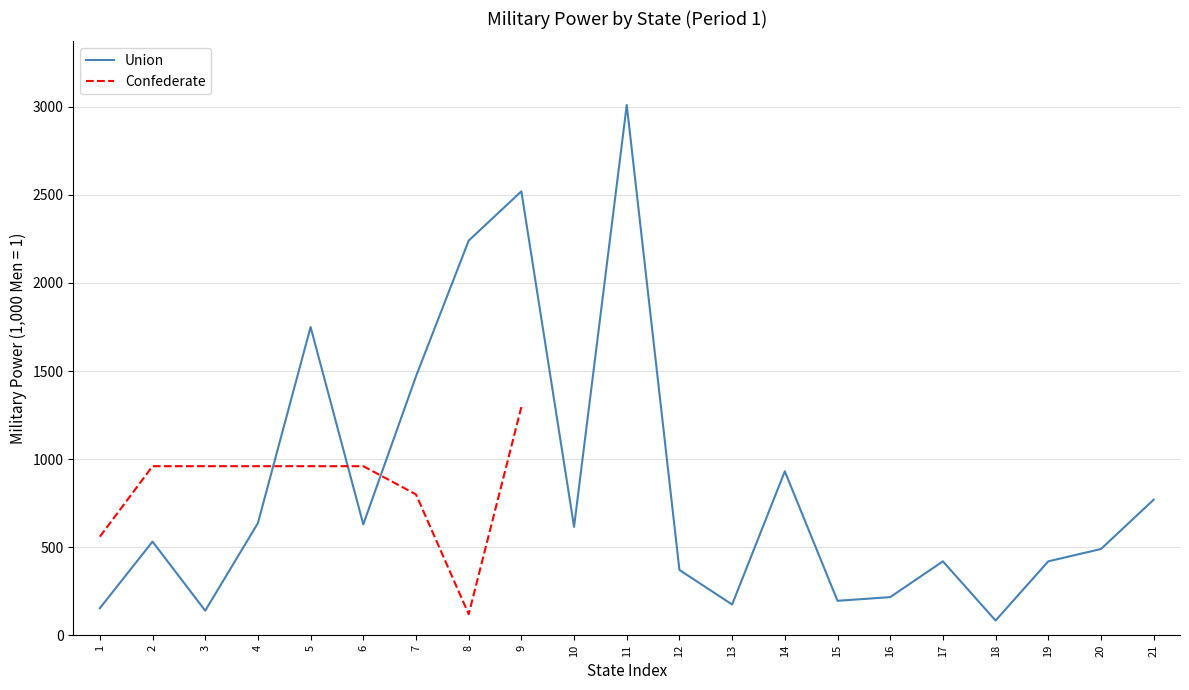

Which category has the lowest value across all series?

18